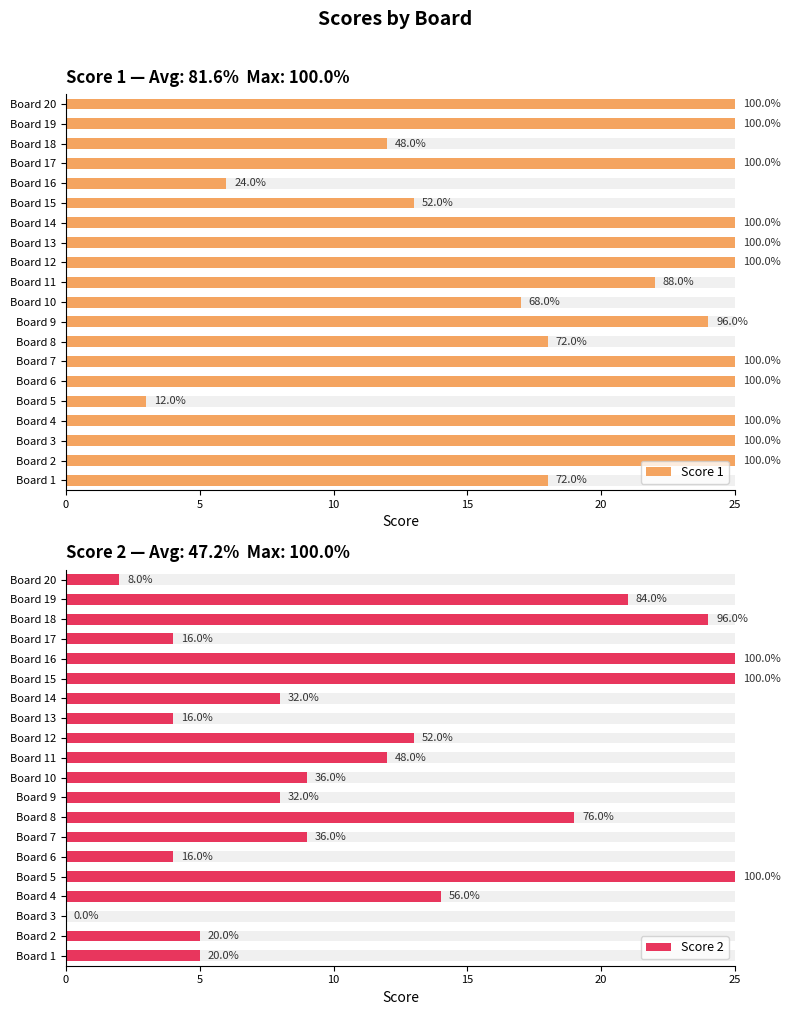

The value of Score 2 at Board 17 is 4. True or false?

True